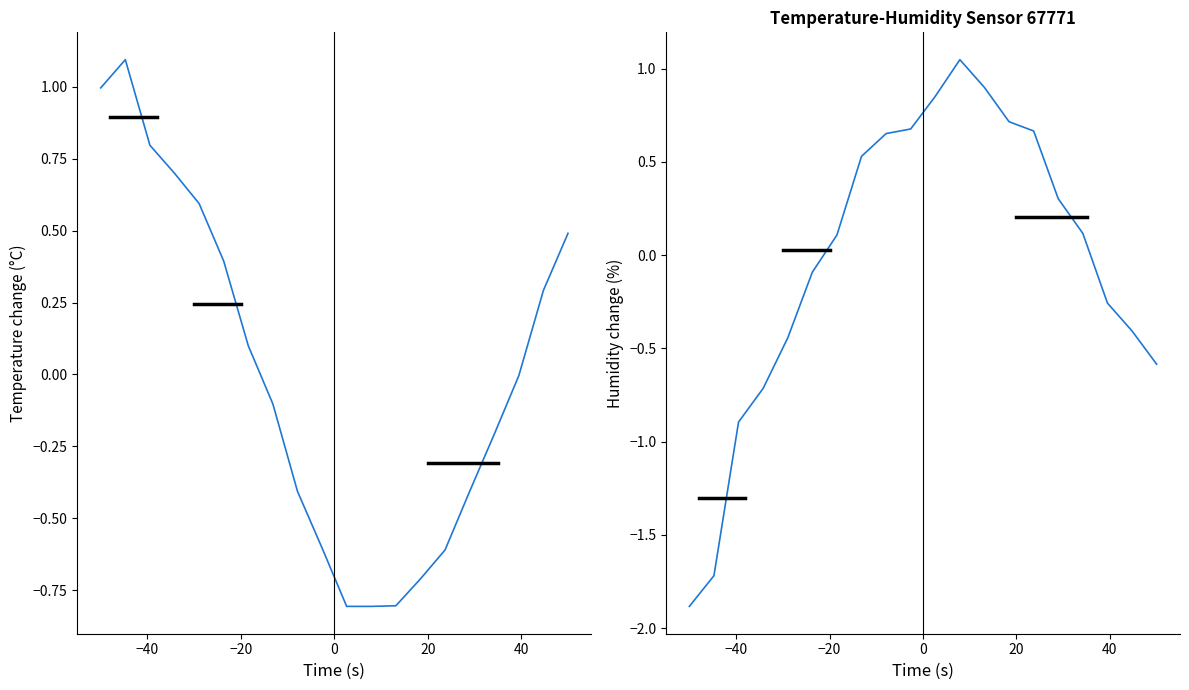

List the series in order of their peak value, lowest first.

humidity, temperature